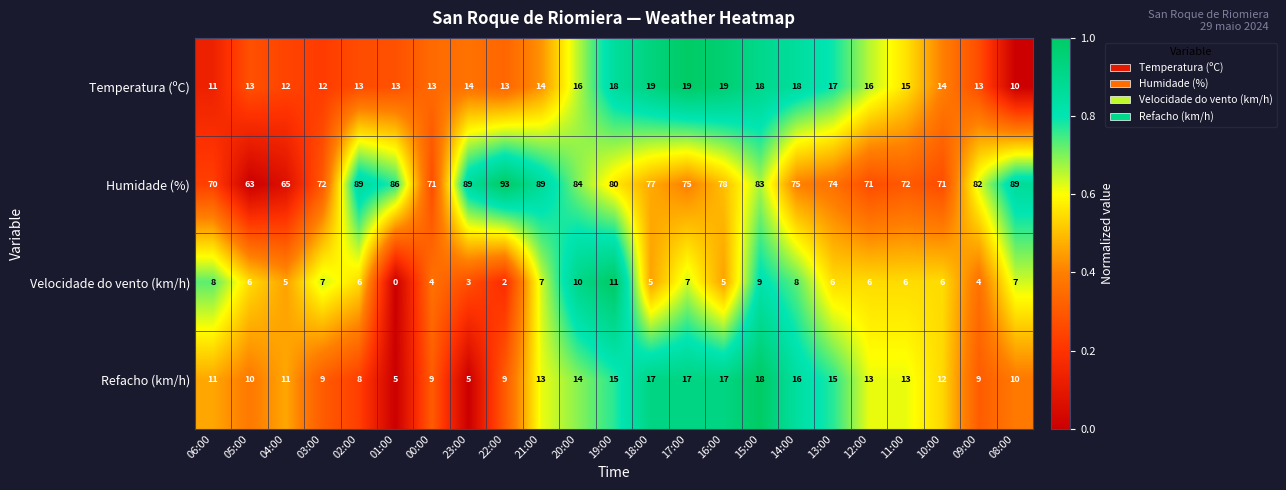

What is the sum of all Humidade (%) values?

1798